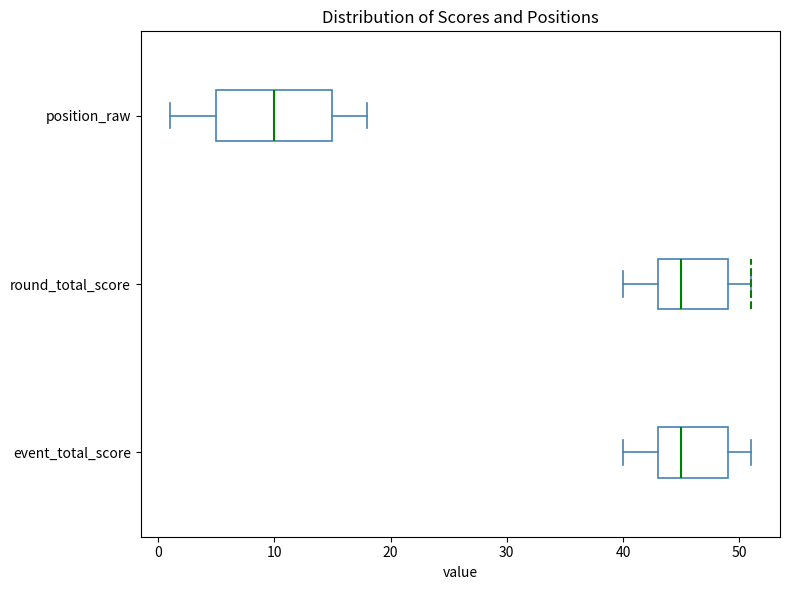

Reading bottom to top, read every box against the x-axis: the position of its median line, the range the box covers, and the ends of its whiskers. The values are not printed on the chart, so give them approximately, as read against the axis.

event_total_score: median 45, box 43 to 49, whiskers 40 to 51
round_total_score: median 45, box 43 to 49, whiskers 40 to 51
position_raw: median 10, box 5 to 15, whiskers 1 to 18